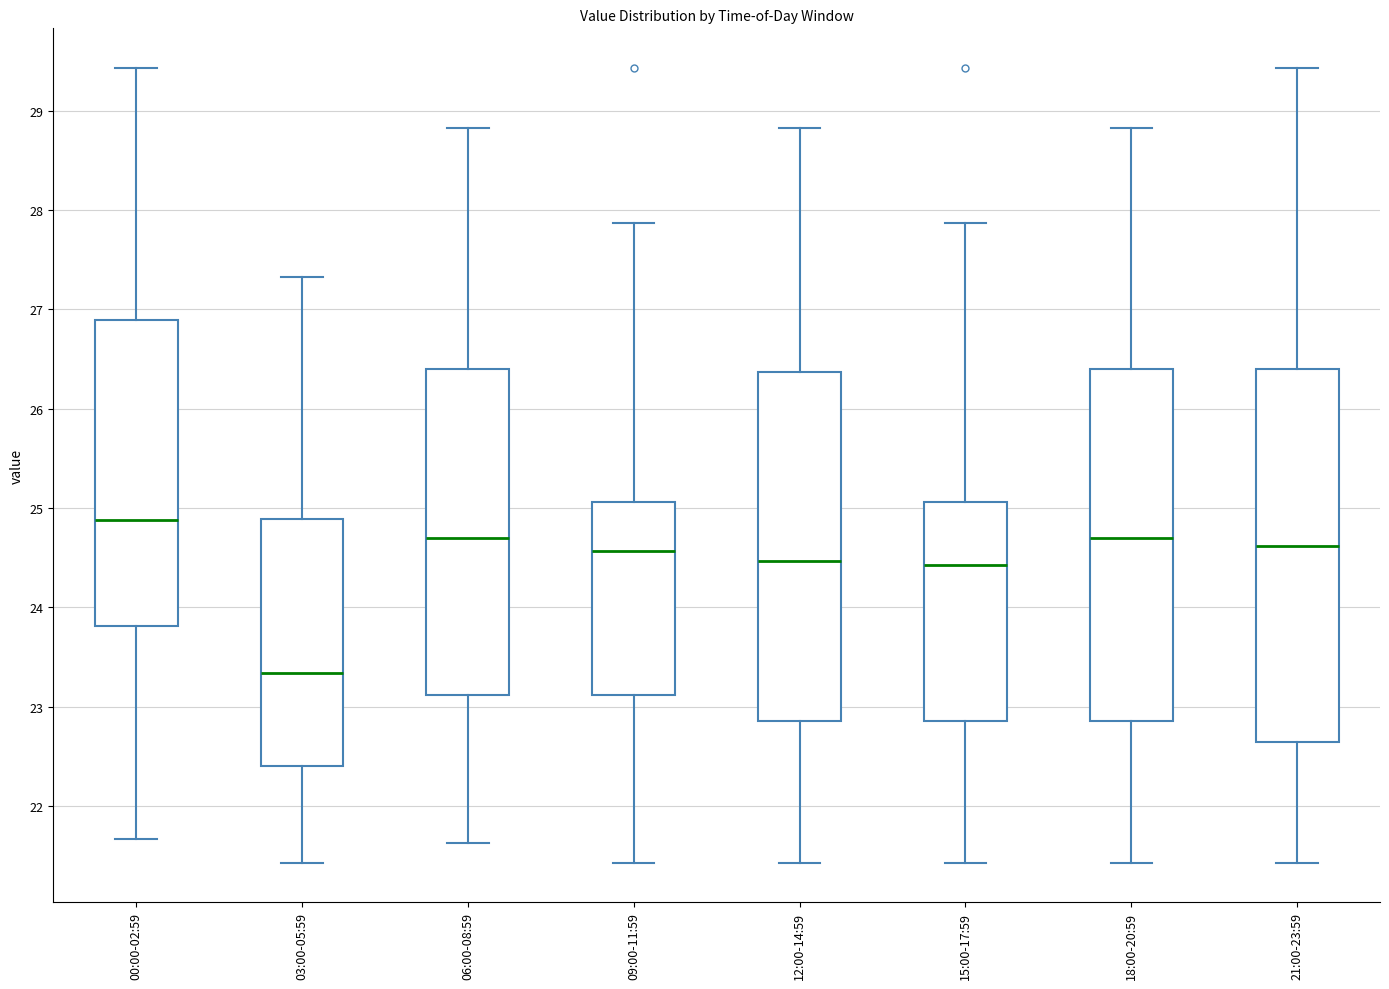

Where is the lower edge of the box for 18:00-20:59 on the y-axis? The values are not printed on the chart, so give them approximately, as read against the axis.

22.9